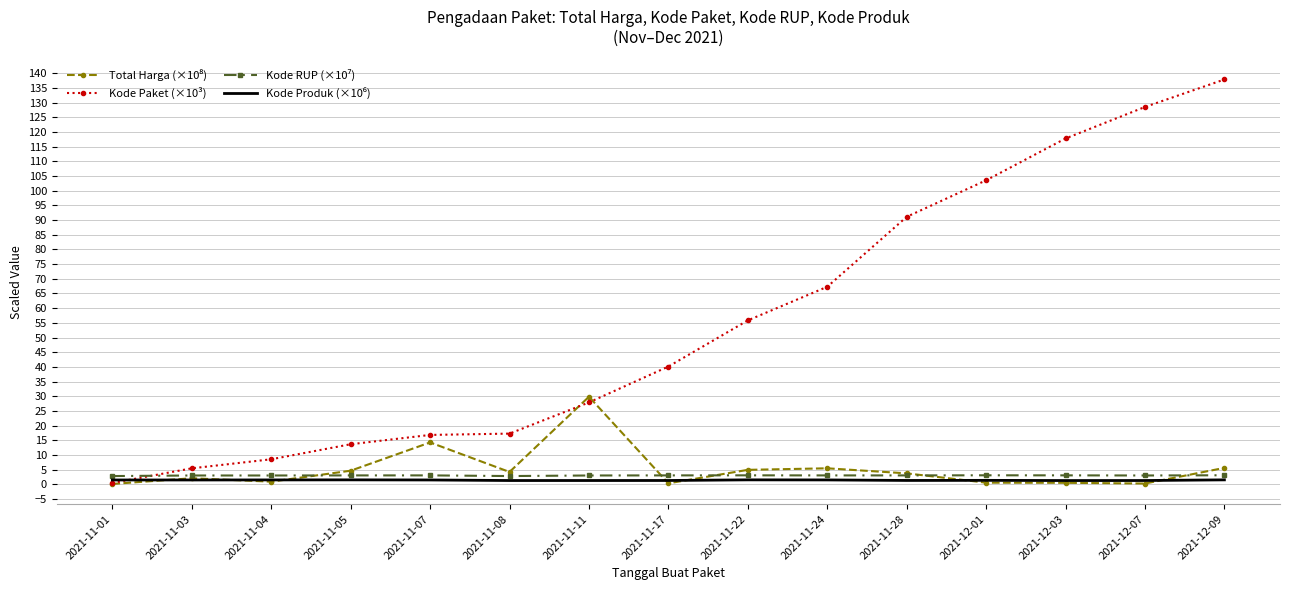

What is the maximum value shown in the chart?

137.9